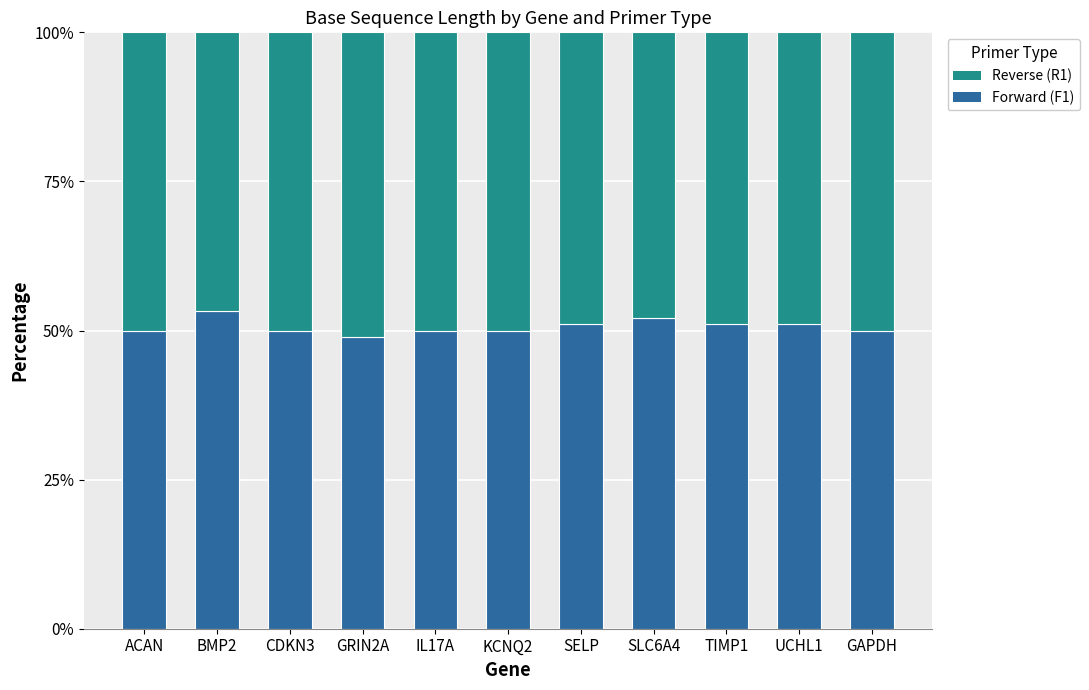

Count the number of data series in this chart.

2